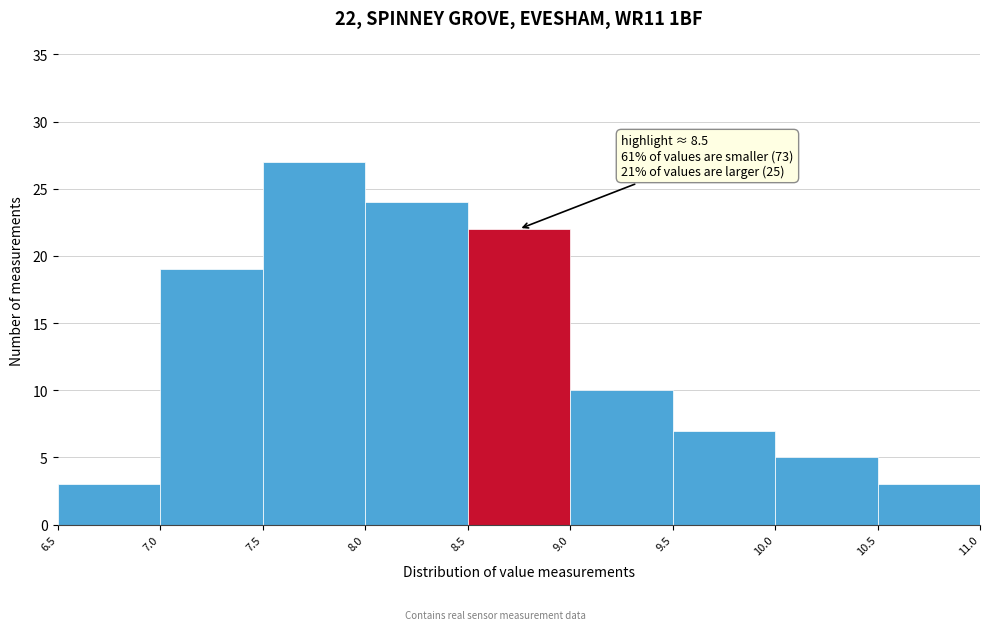

Which range on the x-axis has the tallest bar?

7.5 to 8.0